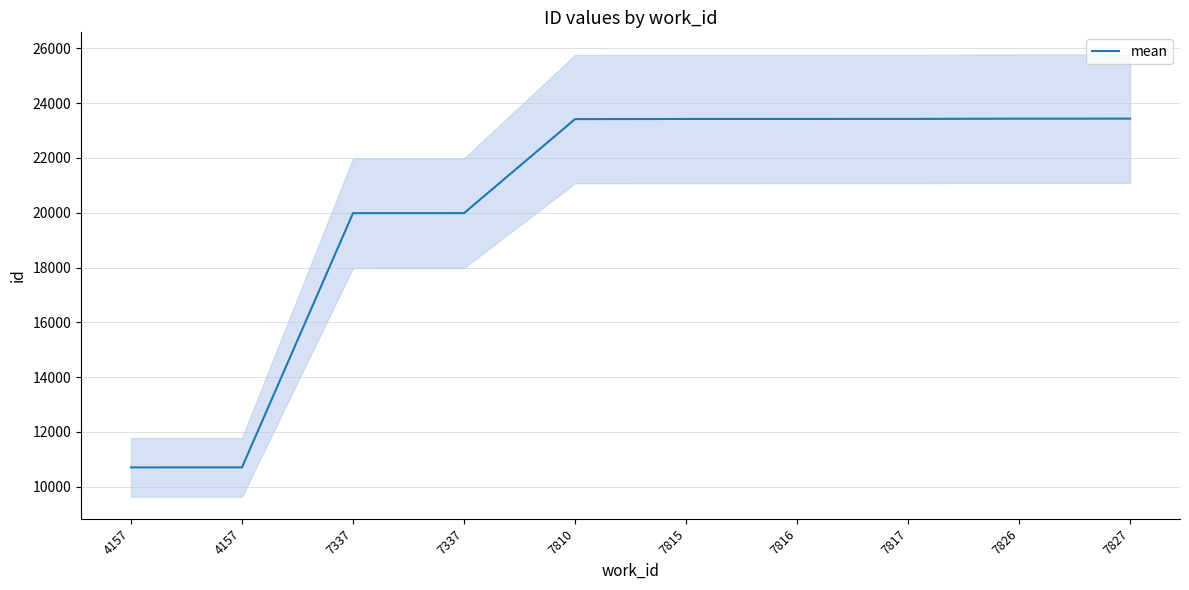

True or false: the data shows 40803 at 7815.

False